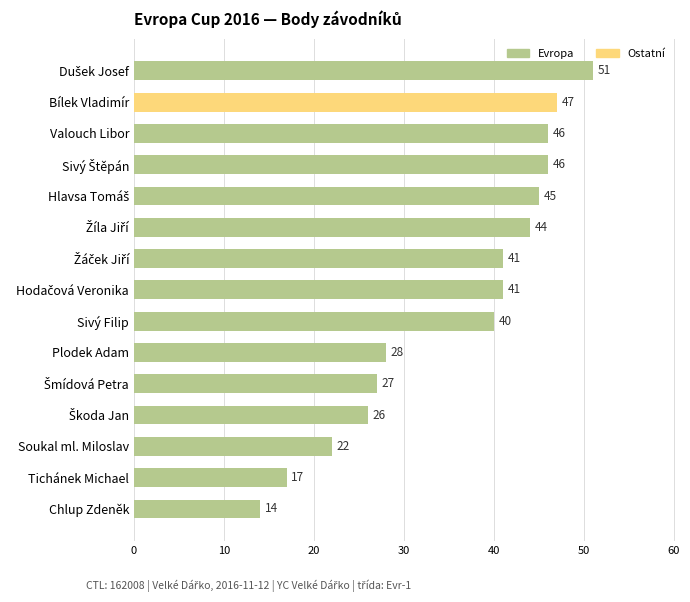

What is the sum of all values?

535